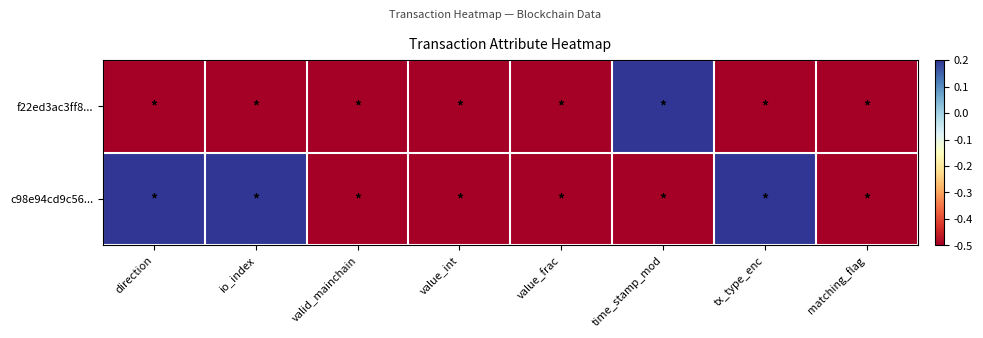

What is the difference between the highest and lowest values at io_index?

0.7